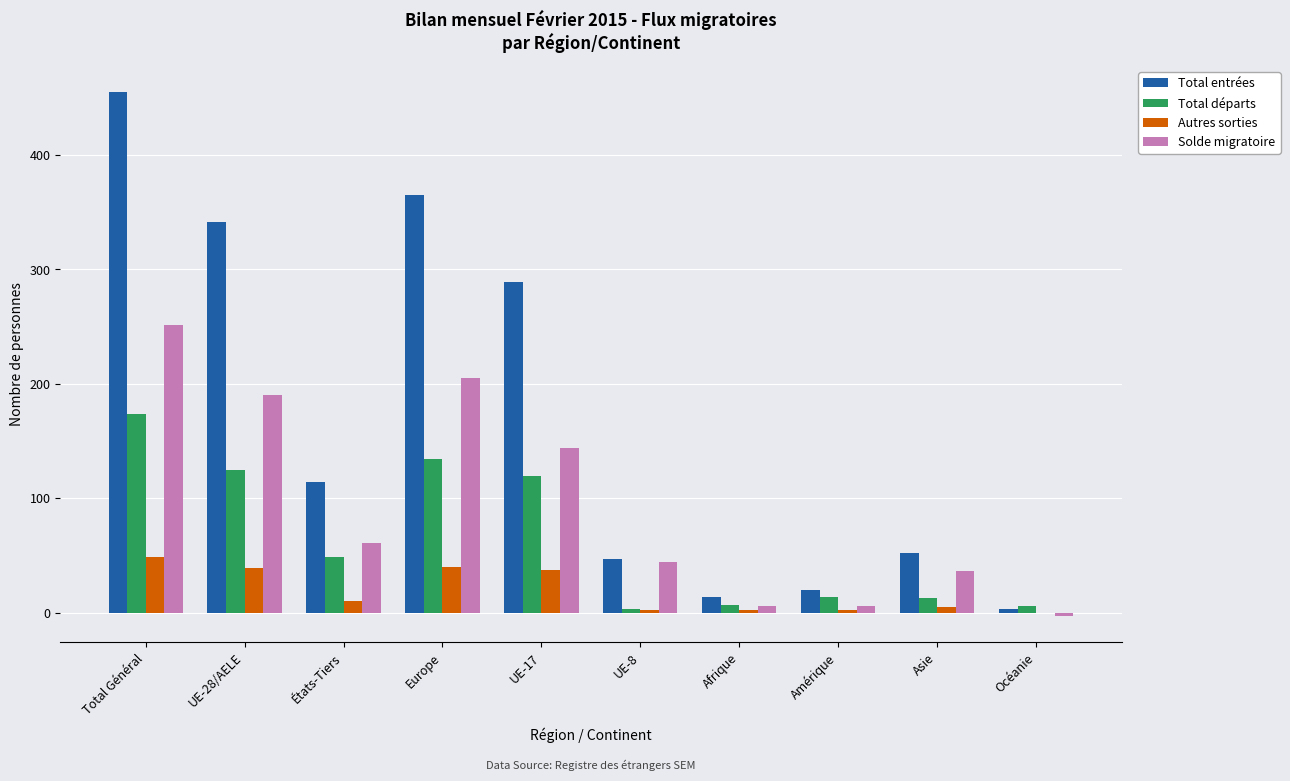

Is the value of Total départs at Europe greater than the value of Solde migratoire at UE-28/AELE?

No